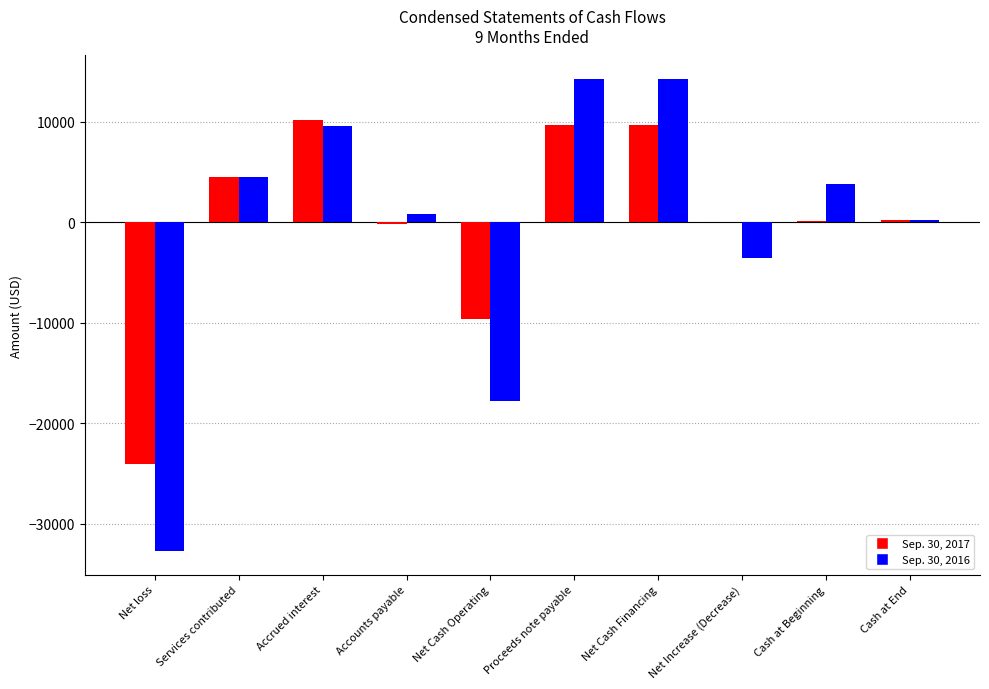

The Sep. 30, 2016 series shows 1666 at Cash at Beginning. True or false?

False